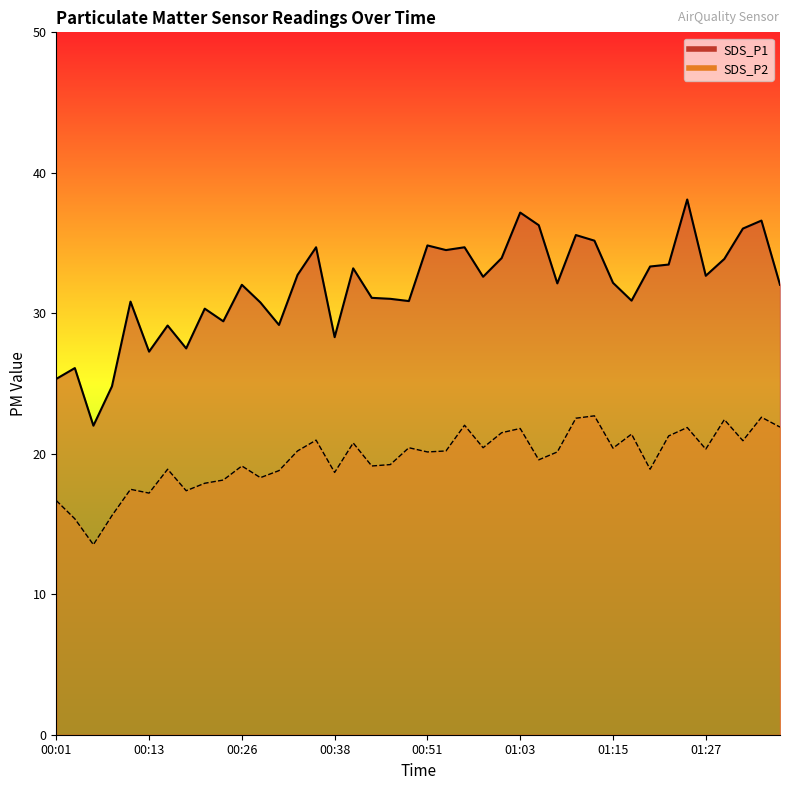

What is the value of the SDS_P2 point at the 38th from the left?

20.9